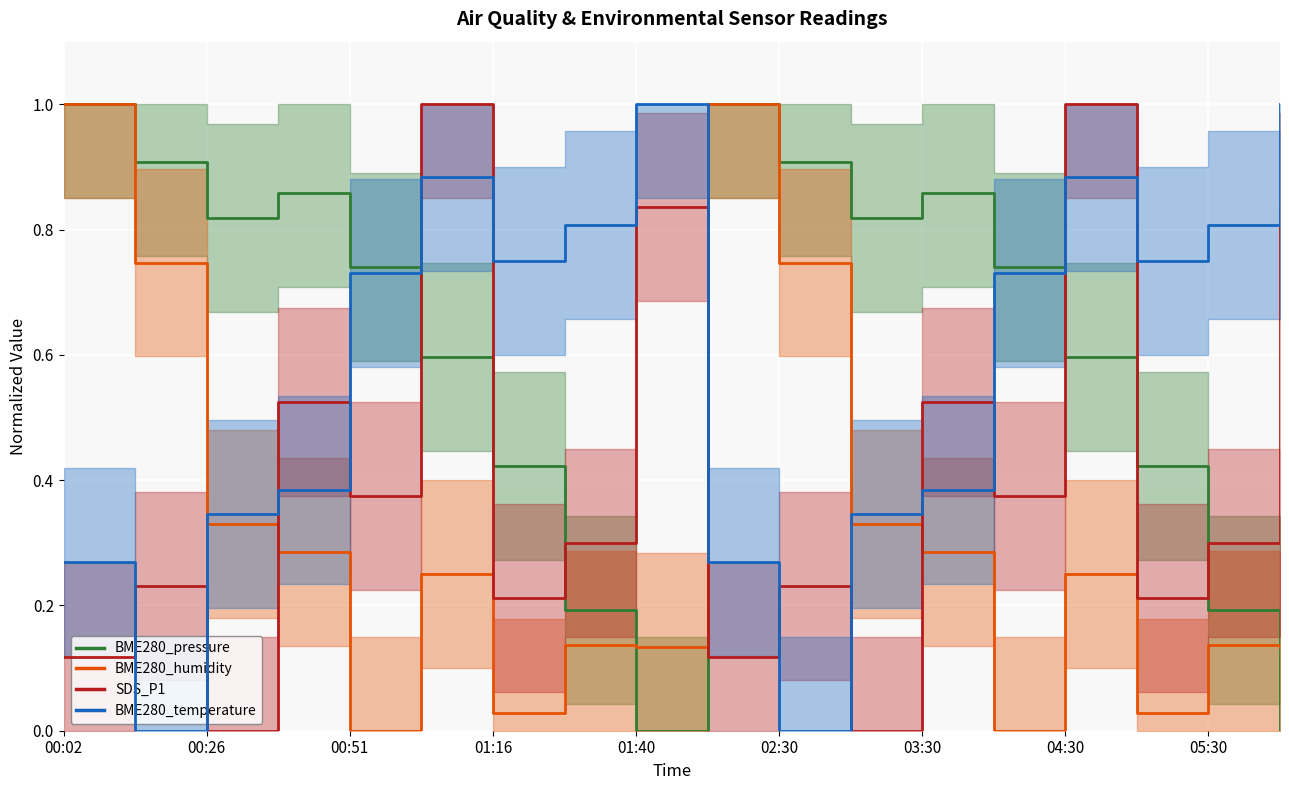

What is the difference between the maximum and second lowest values in the BME280_pressure series?

1.0